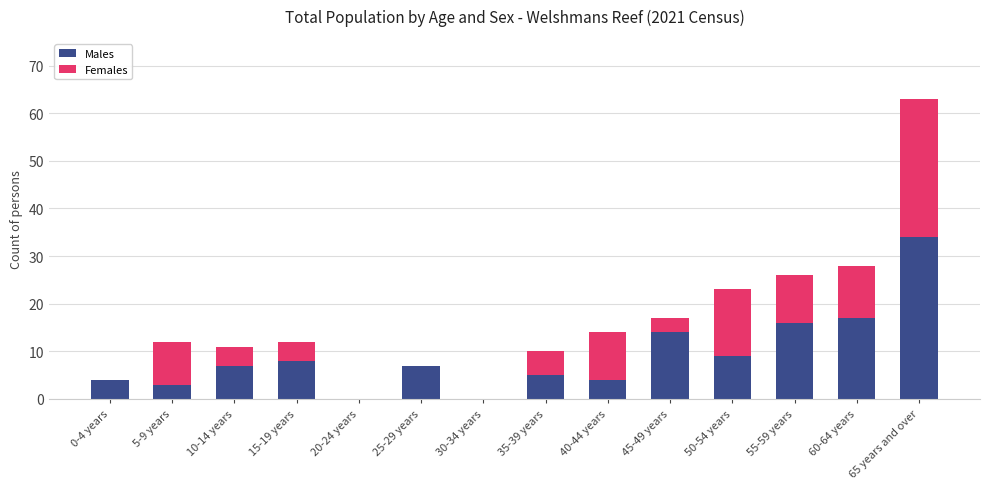

At which category is the sum across all series the highest?

65 years and over